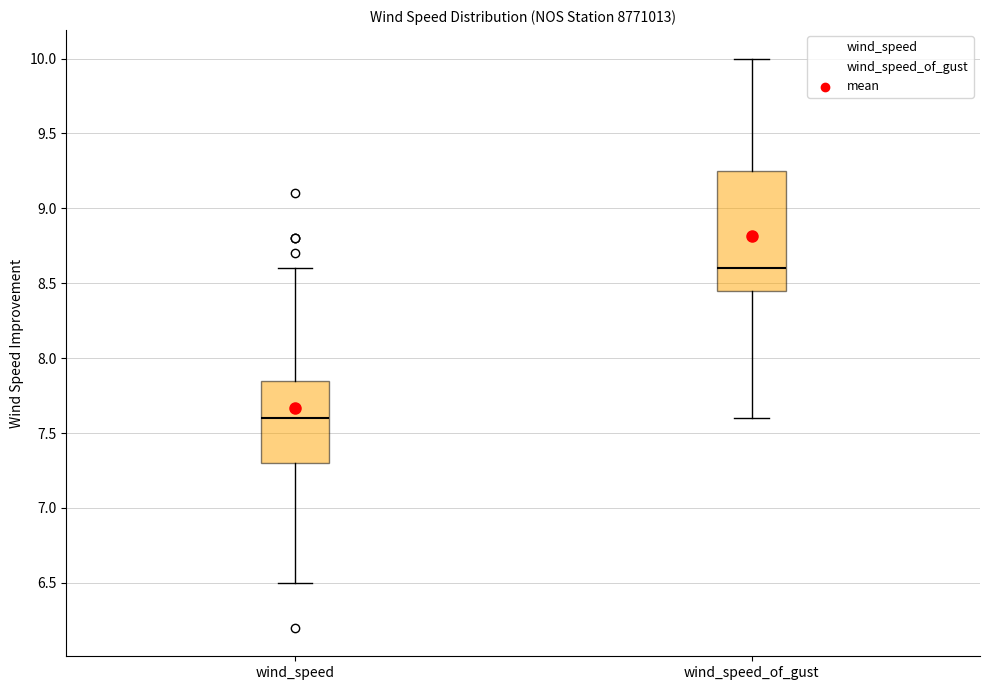

Which box is the tallest, from its lower edge to its upper edge?

wind_speed_of_gust